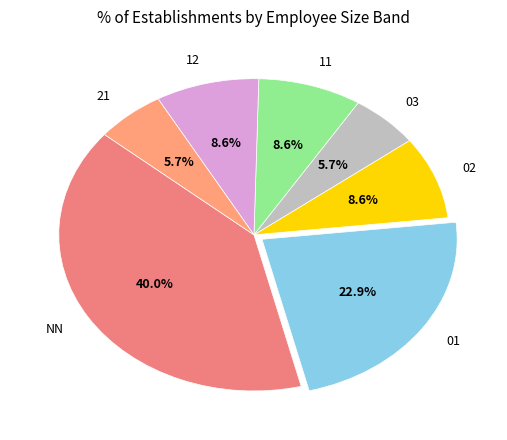

What is the largest slice in the pie chart?

NN